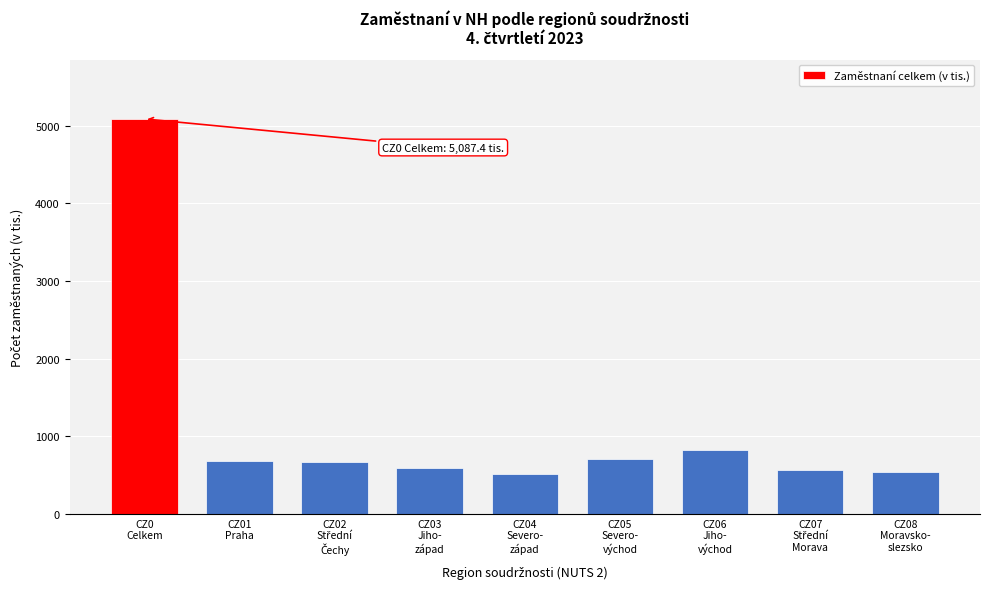

What is the difference between the maximum and minimum values?

4576.3